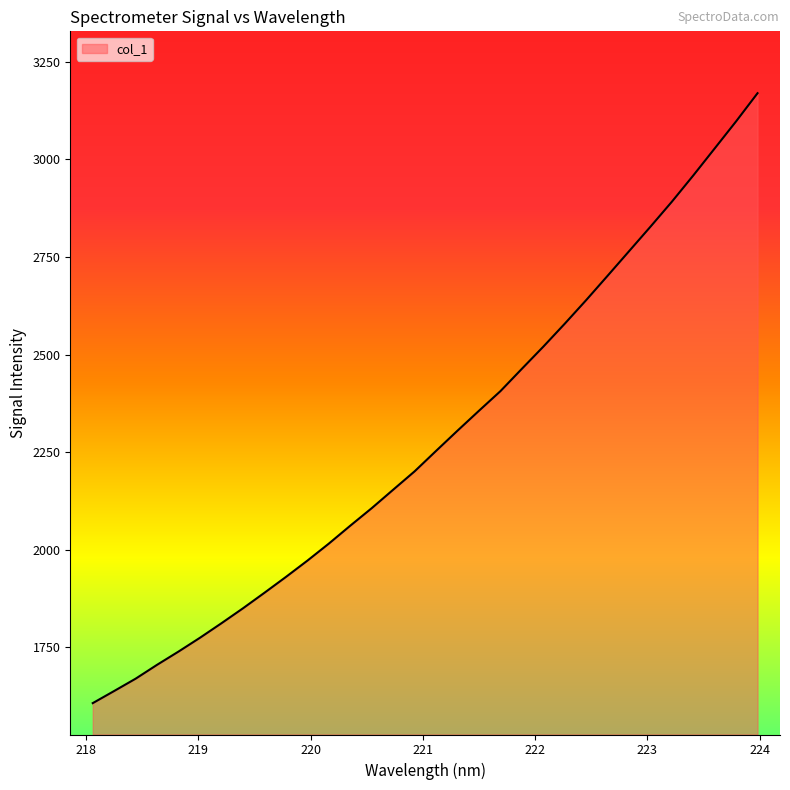

How many distinct data groups are displayed?

1